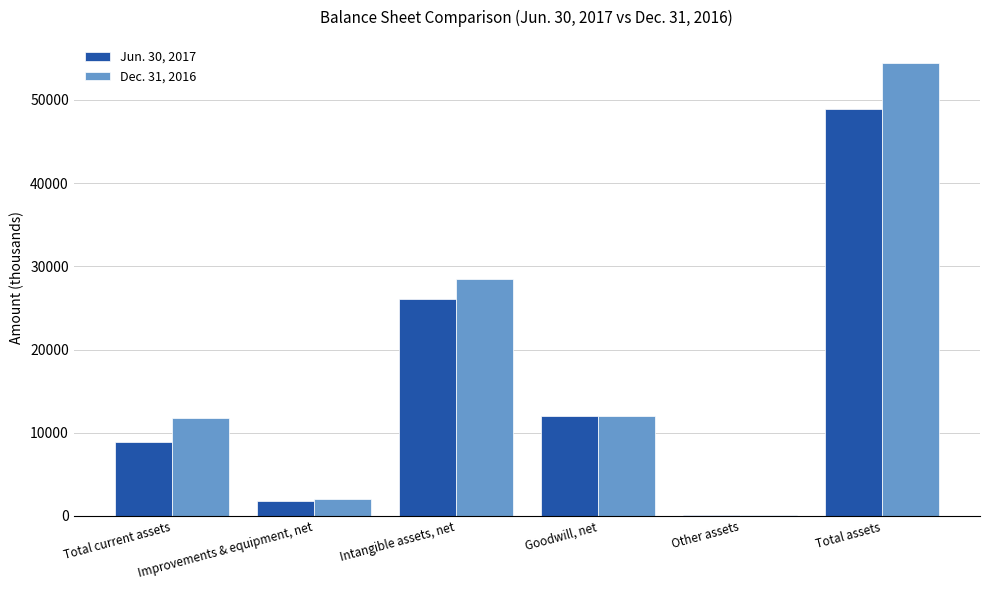

The Jun. 30, 2017 series shows 14450 at Total assets. True or false?

False